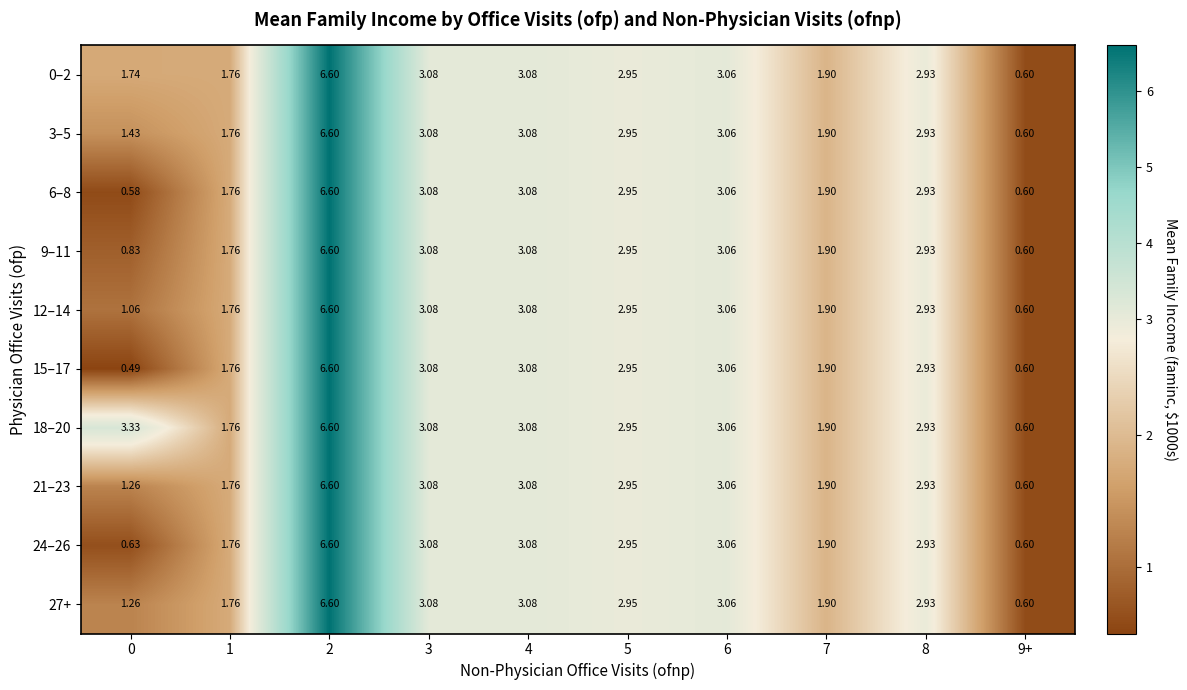

Is the value of 12–14 at 8 greater than the value of 0–2 at 4?

No